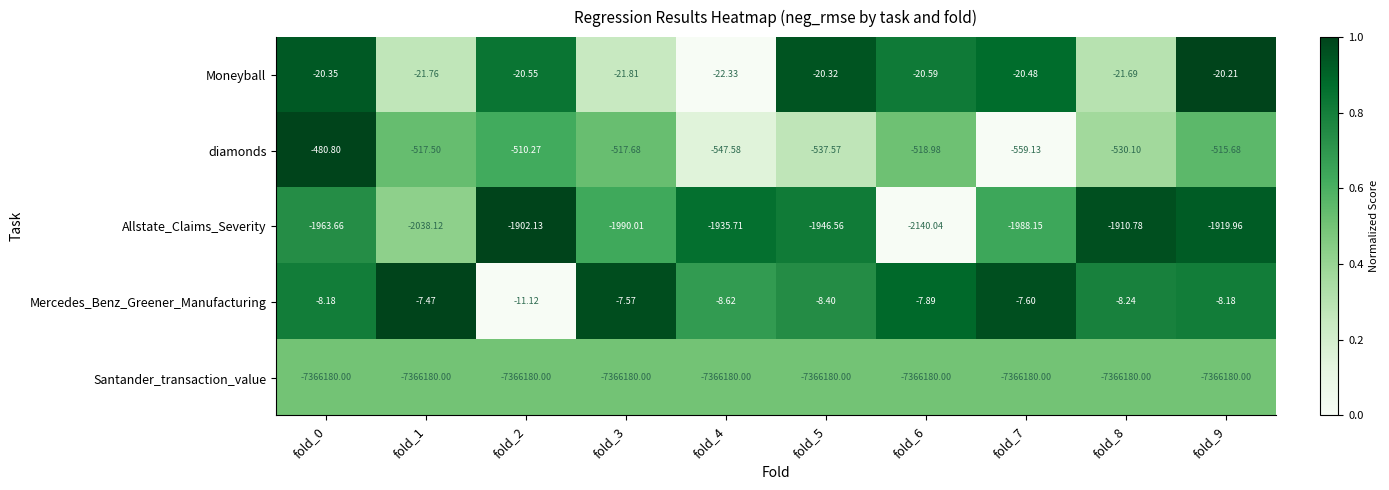

Which series has the widest spread of values?

Allstate_Claims_Severity